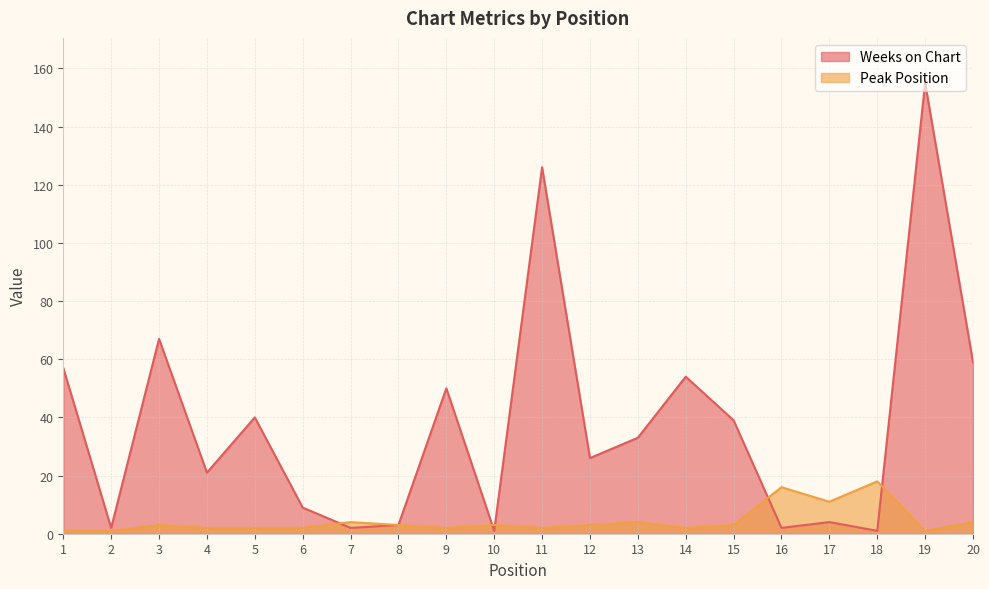

Reading right to left, extract all data points from this chart.

Weeks on Chart: 20=59	19=155	18=1	17=4	16=2	15=39	14=54	13=33	12=26	11=126	10=1	9=50	8=3	7=2	6=9	5=40	4=21	3=67	2=2	1=57
Peak Position: 20=4	19=1	18=18	17=11	16=16	15=3	14=2	13=4	12=3	11=2	10=3	9=2	8=3	7=4	6=2	5=2	4=2	3=3	2=1	1=1